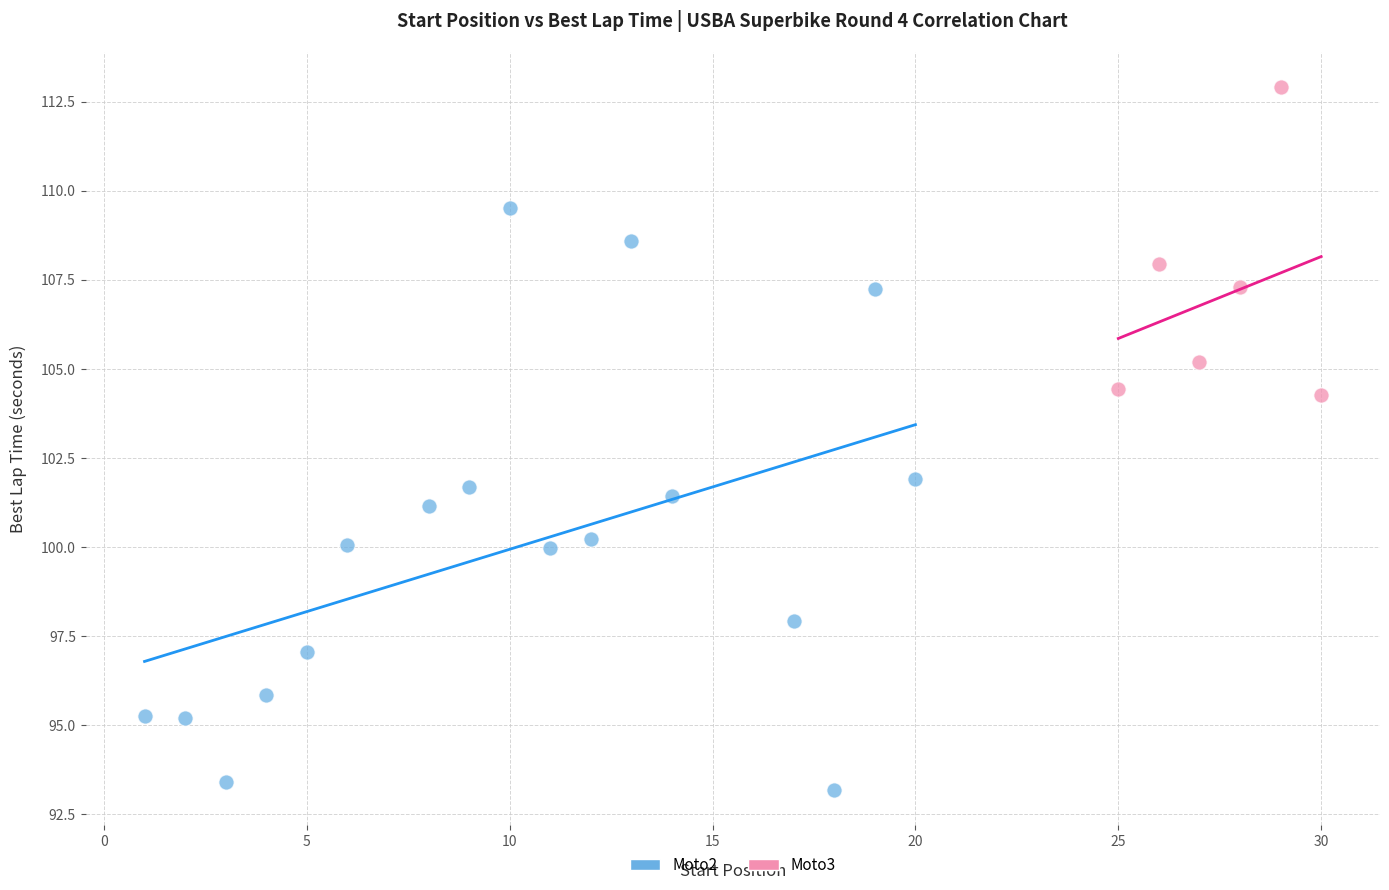

Which series has the widest spread of Y values?

Moto2